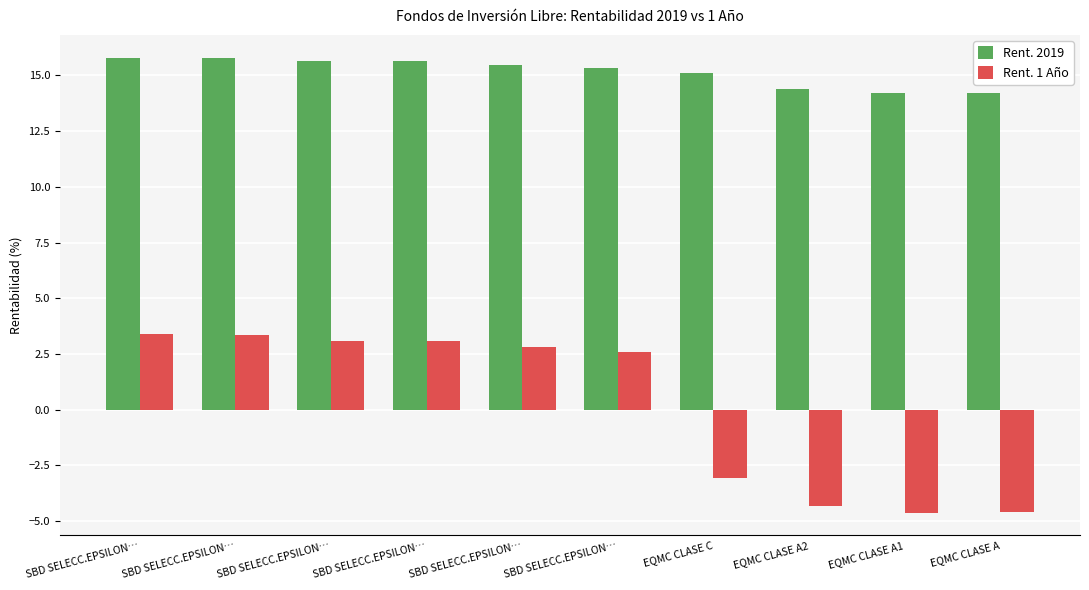

What are all the series names shown in the legend?

Rent. 2019, Rent. 1 Año